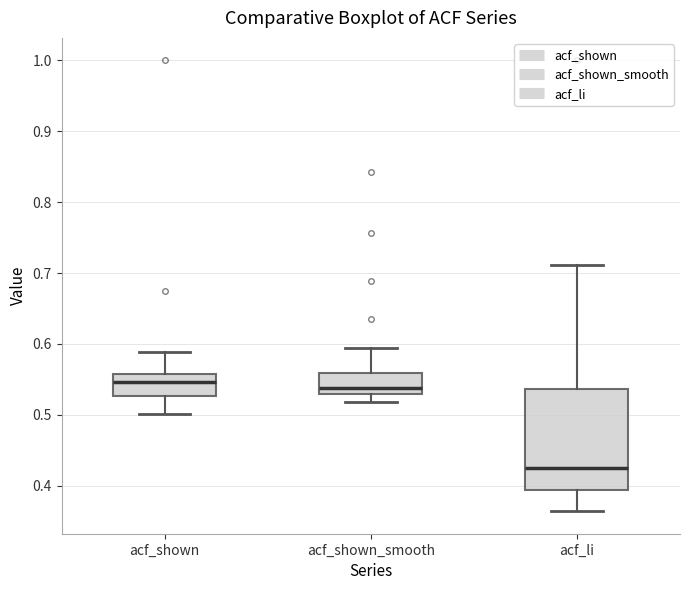

Where is the lower edge of the box for acf_shown_smooth on the y-axis? The values are not printed on the chart, so give them approximately, as read against the axis.

0.53